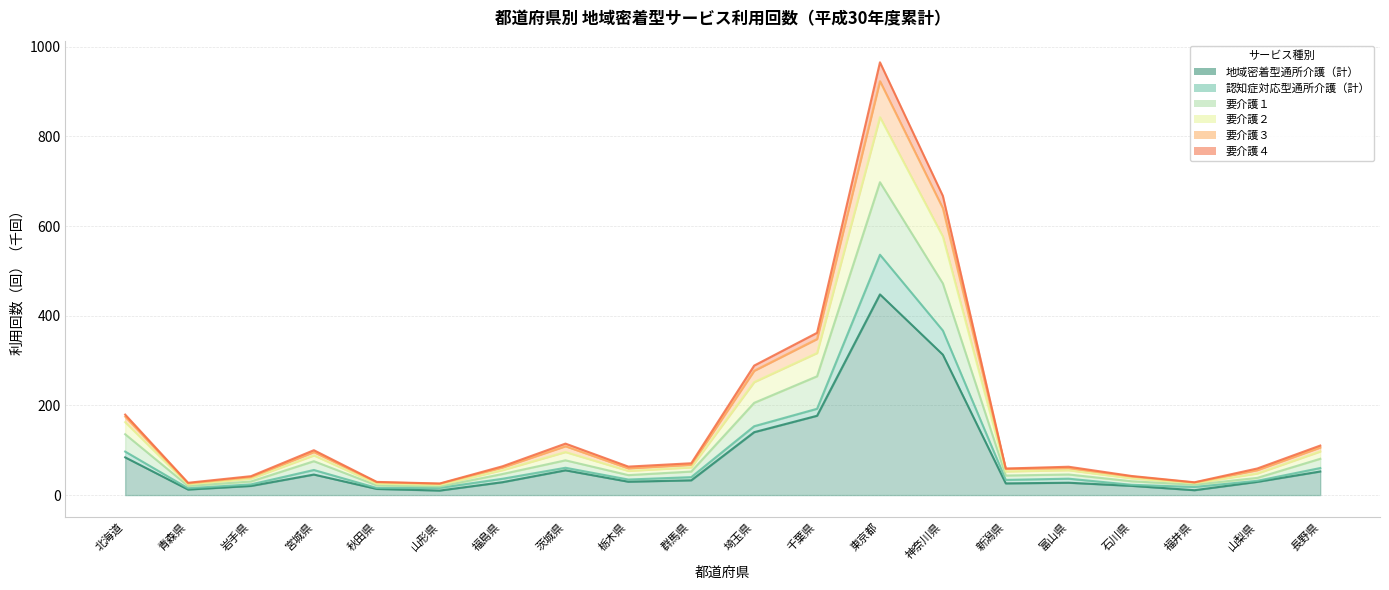

List the labels in order of 要介護４ value, largest first.

東京都, 神奈川県, 千葉県, 埼玉県, 北海道, 茨城県, 長野県, 宮城県, 群馬県, 富山県, 福島県, 栃木県, 新潟県, 山梨県, 岩手県, 石川県, 福井県, 山形県, 秋田県, 青森県